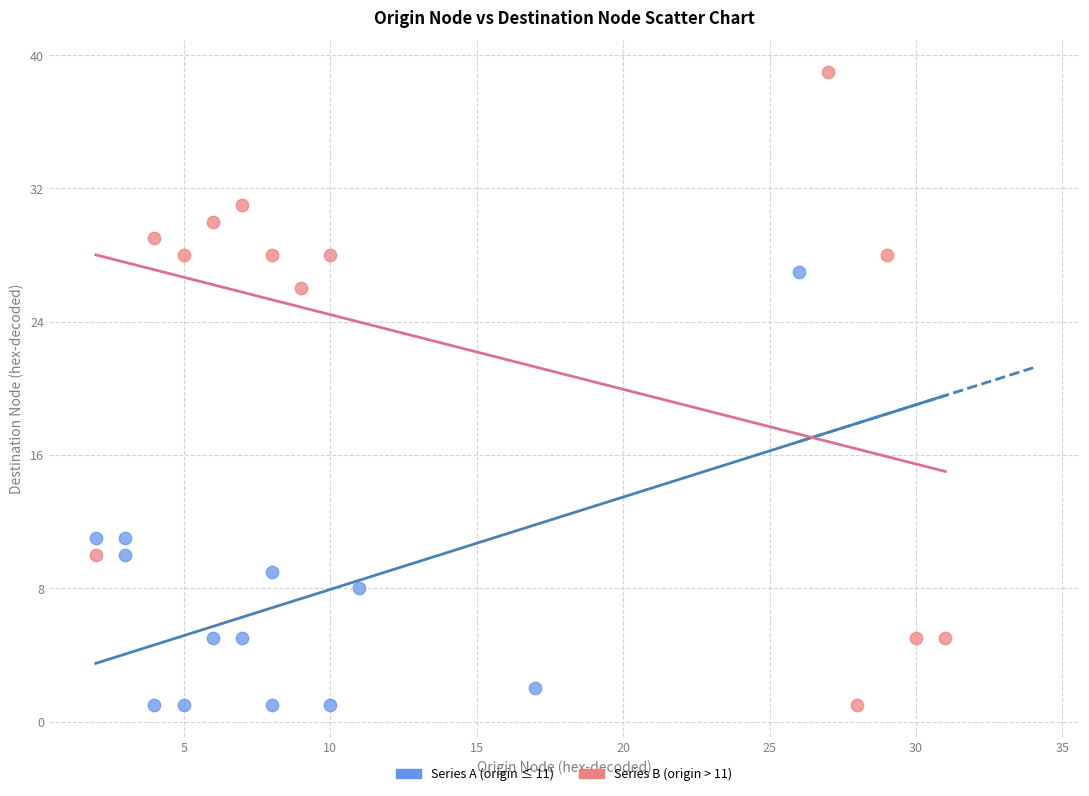

Which series contains the highest Y value?

Series B (origin > 11)